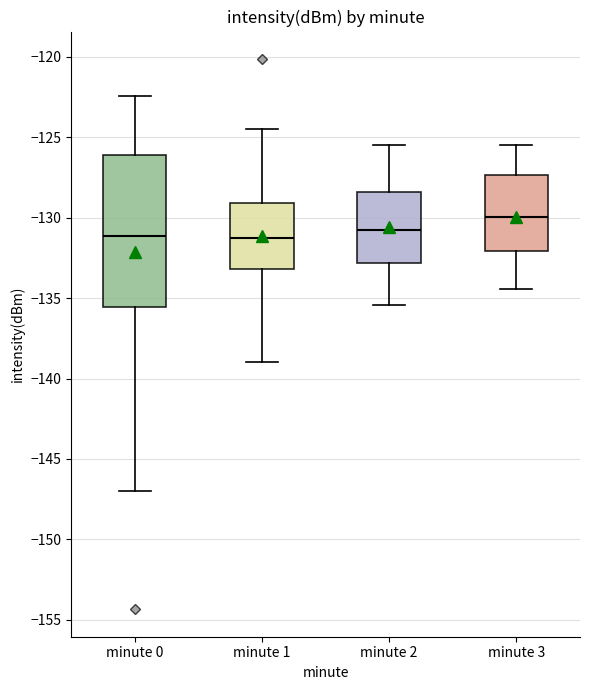

Comparing the boxes themselves (not the whiskers), which one is the tallest?

minute 0